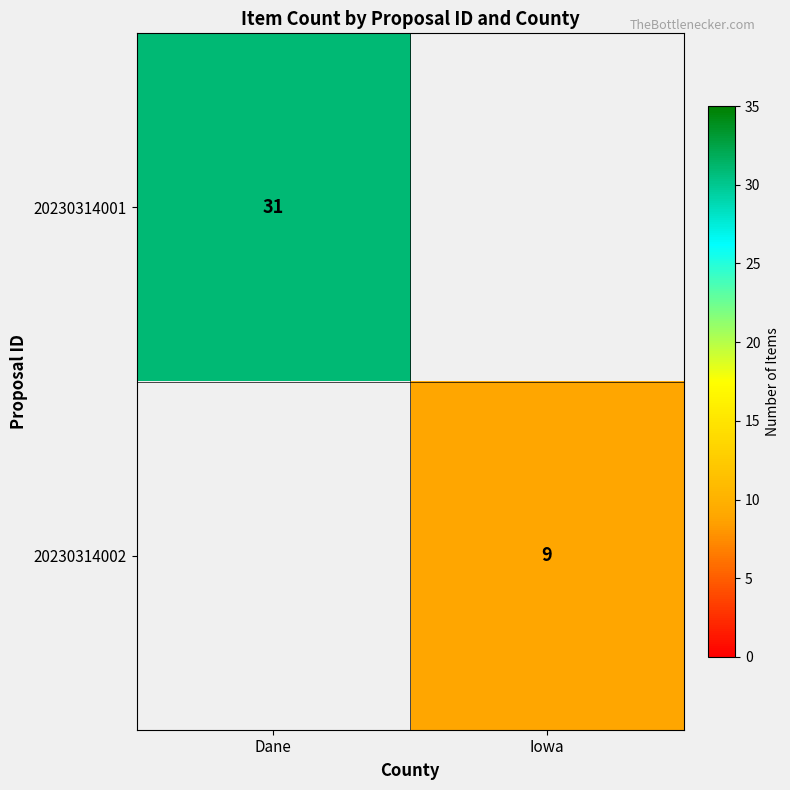

The value of 20230314001 at Dane is 31. True or false?

True